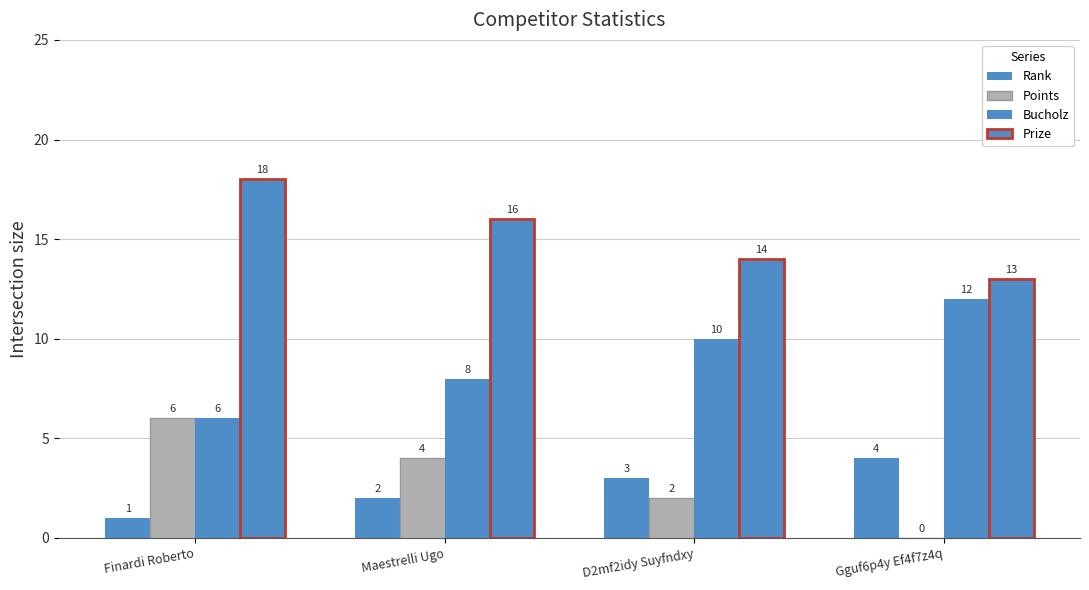

Rank the series by their maximum value, from lowest to highest.

Rank, Points, Bucholz, Prize